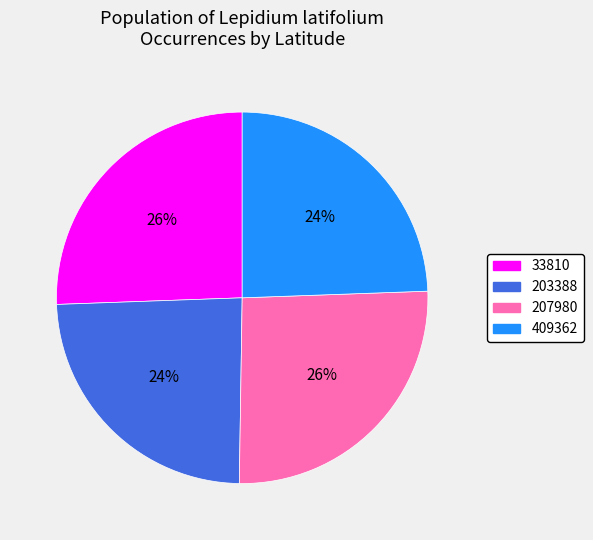

Does 207980 account for over 50% of the chart?

No